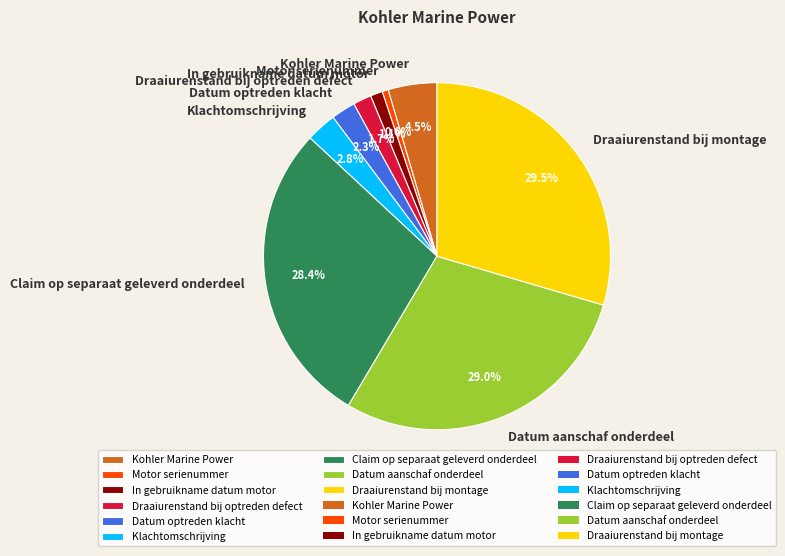

Combined, do Claim op separaat geleverd onderdeel and Klachtomschrijving account for over 50%?

No